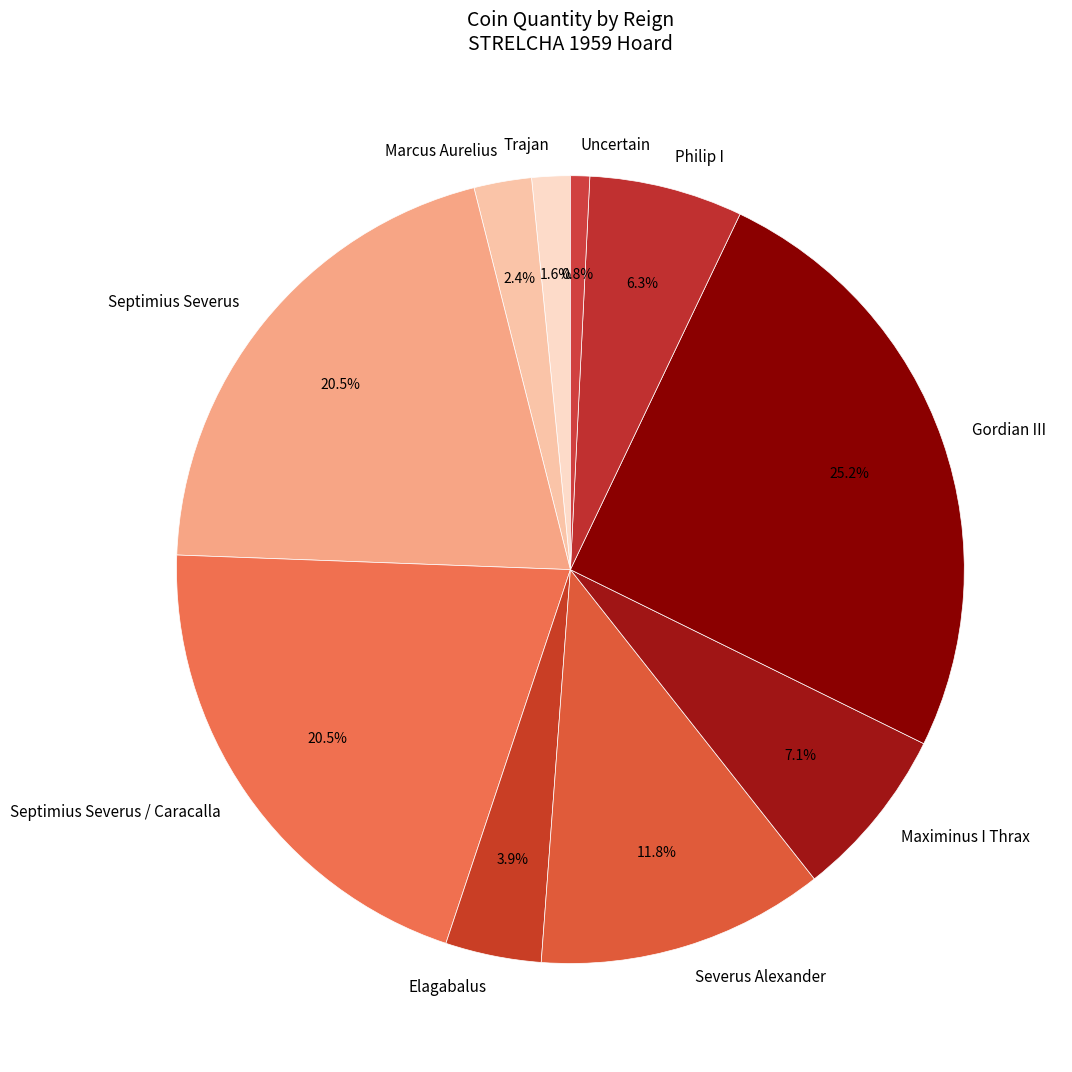

Does any single category account for the majority?

No